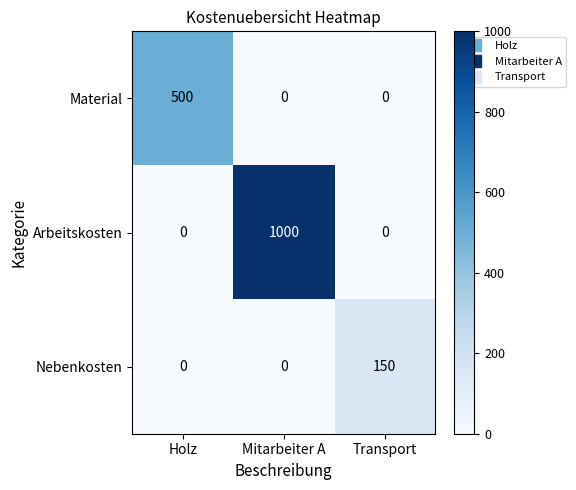

Read the Material value at Holz.

500